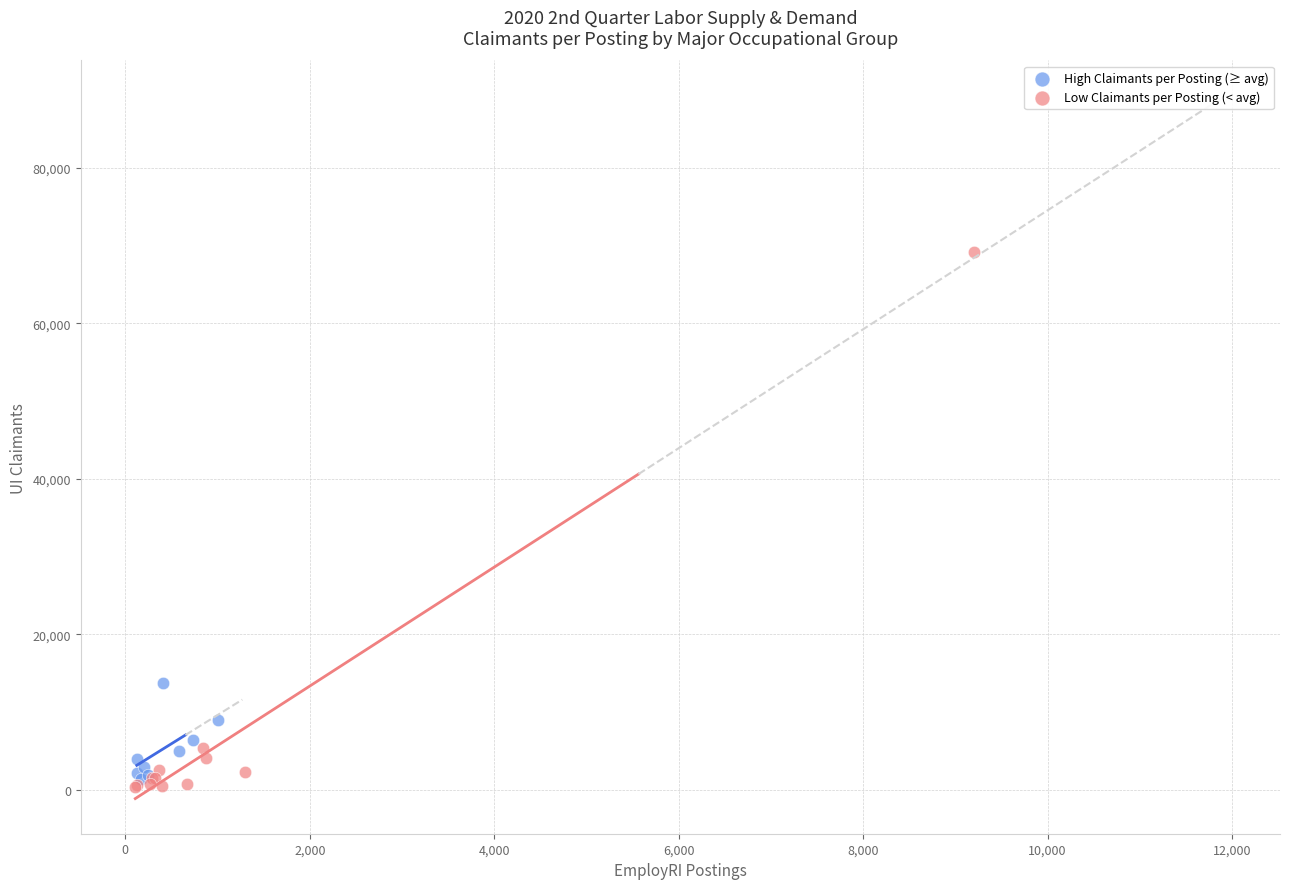

What are all the series names shown in the legend?

High Claimants per Posting (≥ avg), Low Claimants per Posting (< avg)